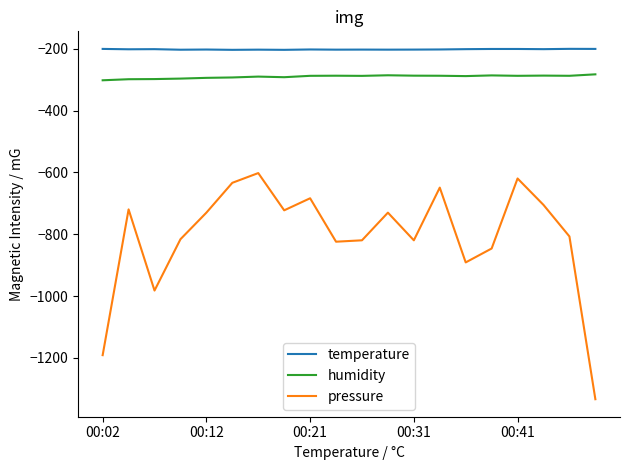

How many lines are shown in the chart?

3